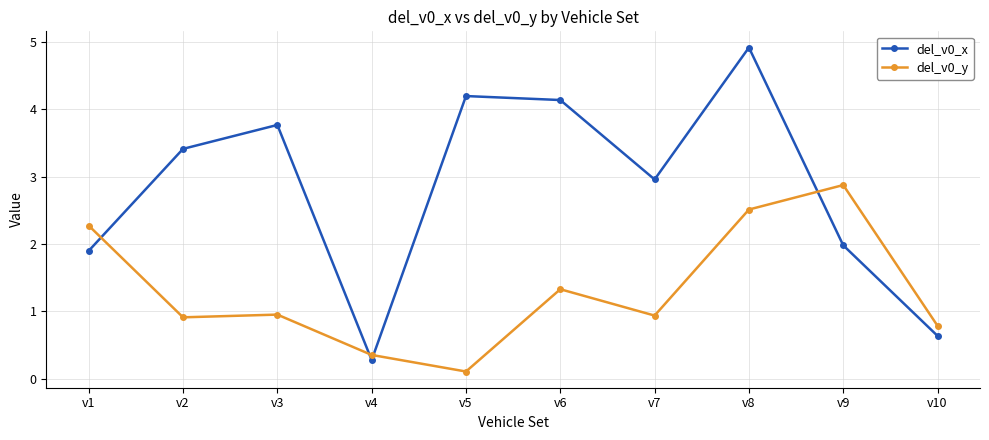

Which series has the largest total across all categories?

del_v0_x